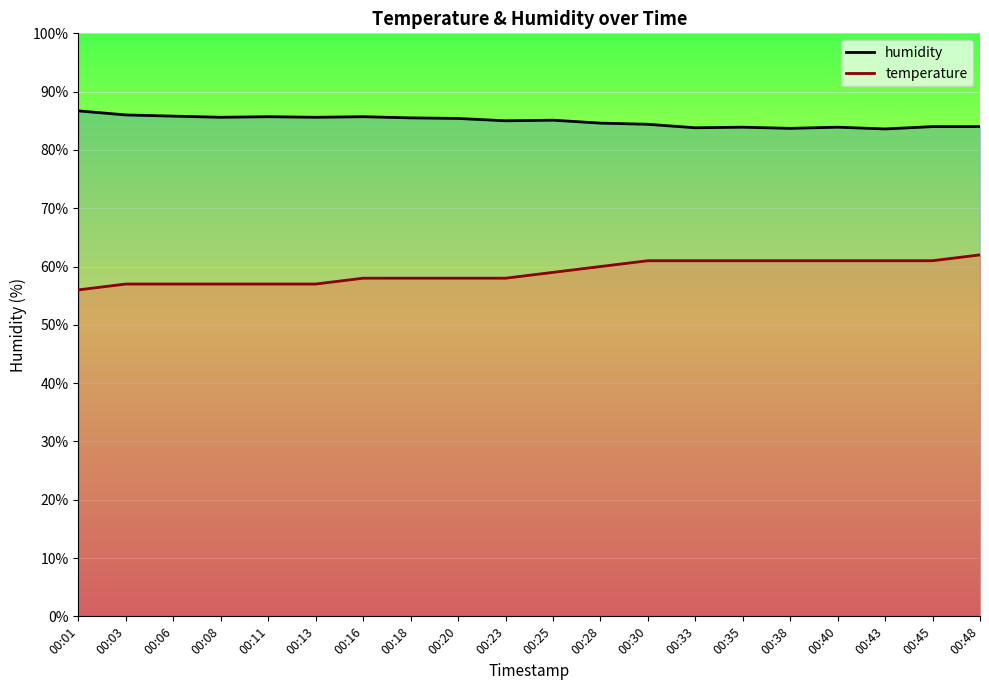

Does the chart display data point markers on the line(s)?

No